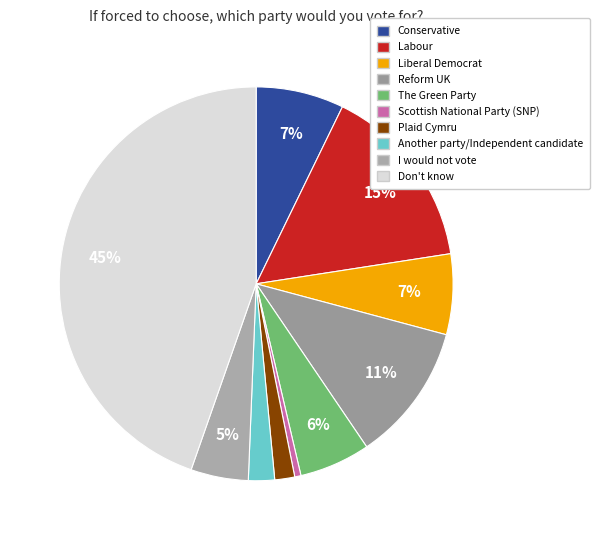

How many segments does this pie chart have?

10